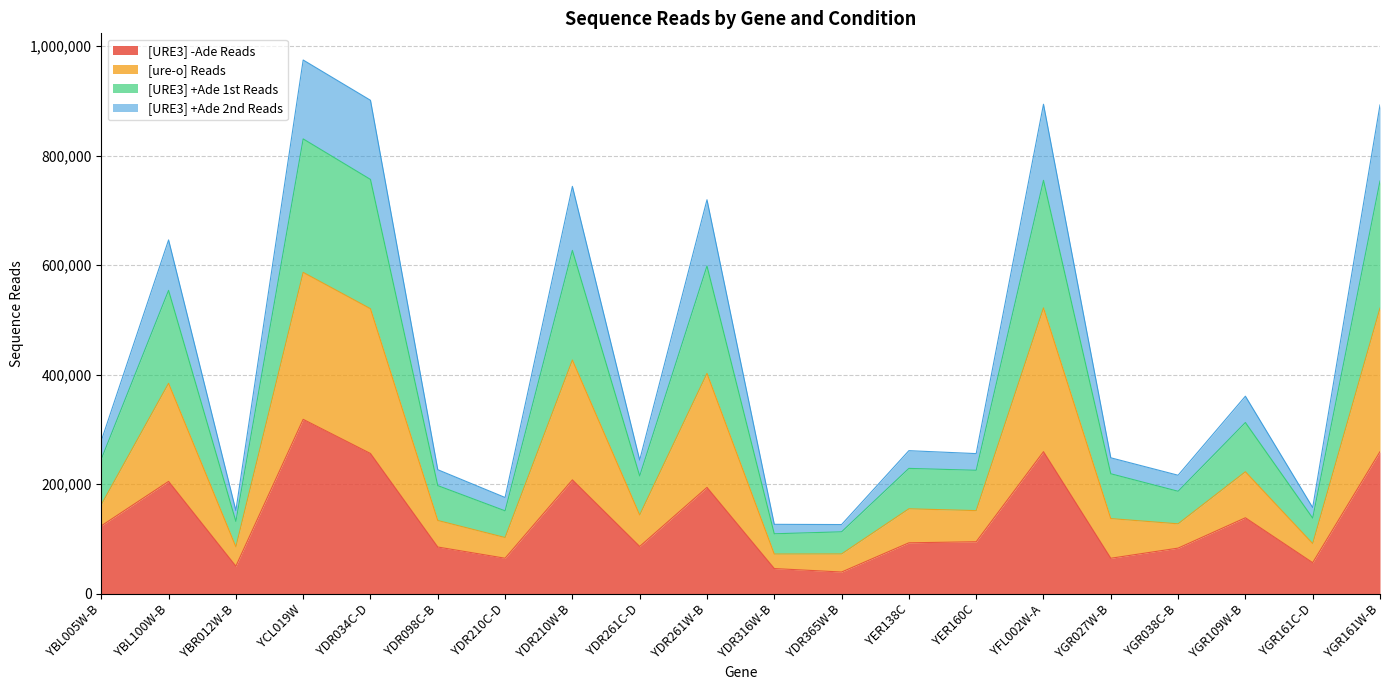

What is the total value across all series at YER138C?

261108